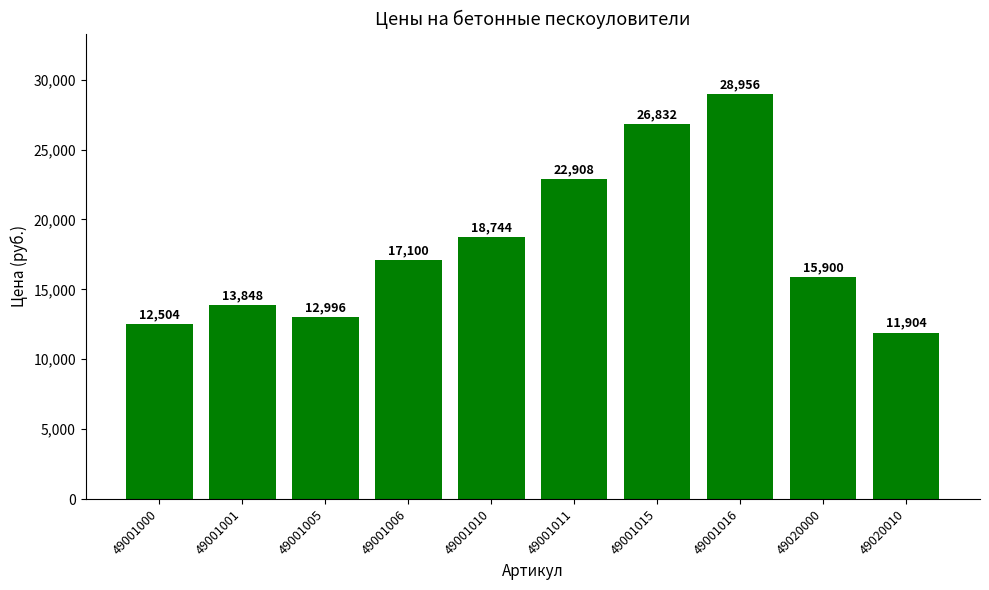

What is the approximate value at 49001010, to the nearest 50?

18750